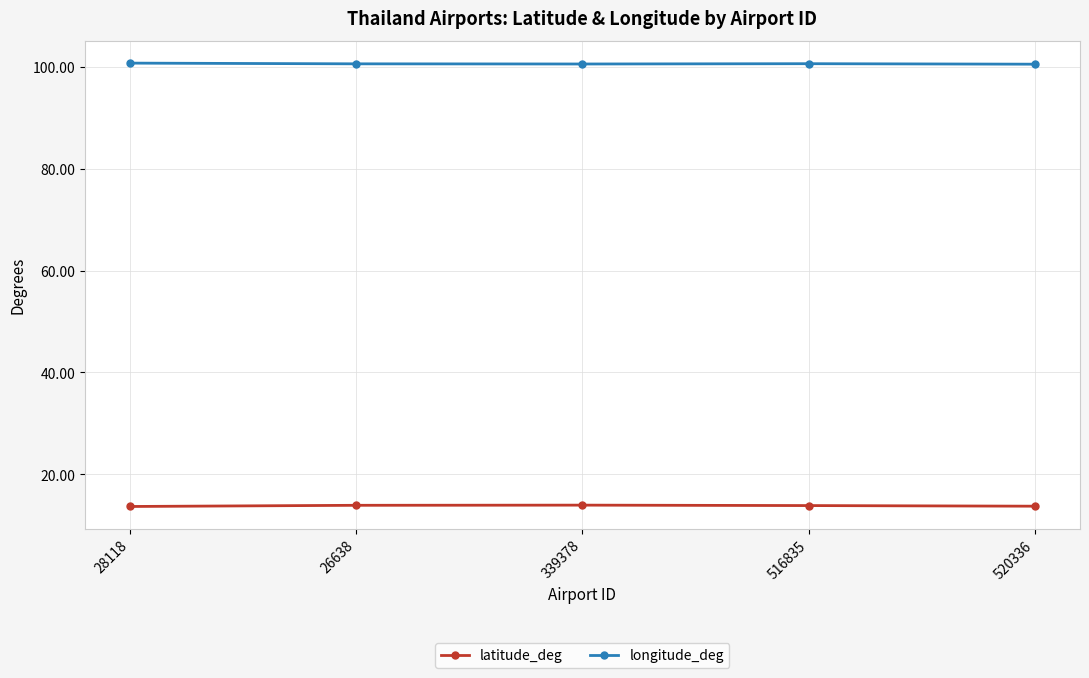

The latitude_deg series shows 13.9 at 26638. True or false?

True